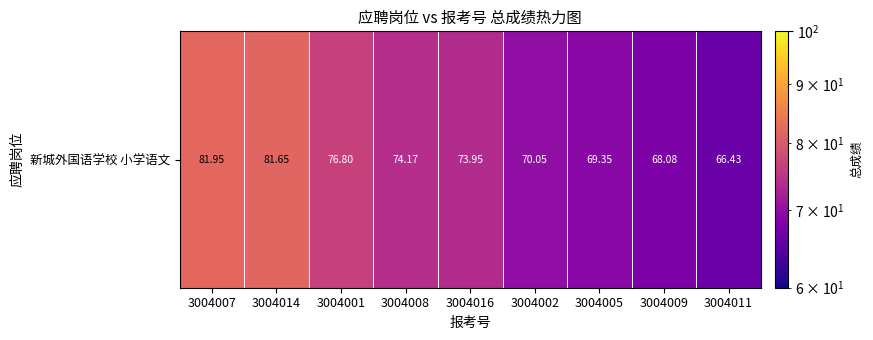

Which label corresponds to the smallest value in the chart?

3004011